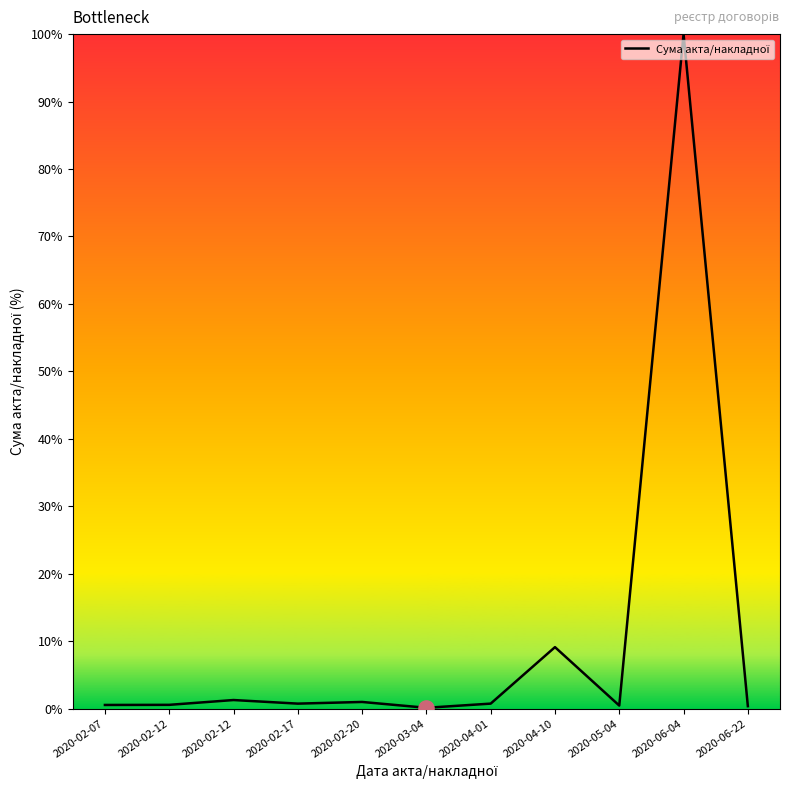

Which has a higher value, 2020-02-12 or 2020-02-17?

2020-02-12